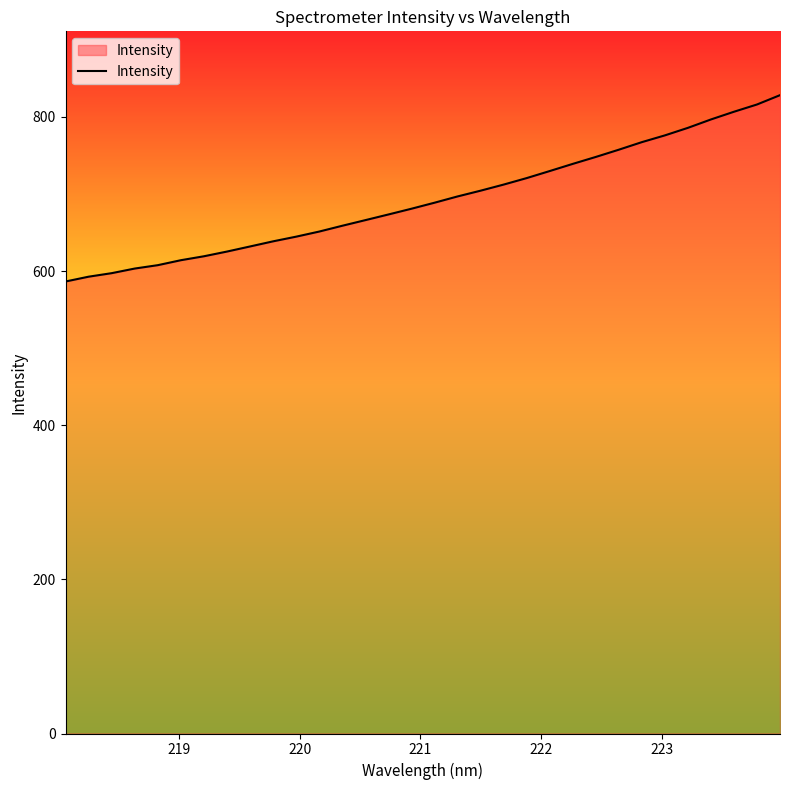

What is the maximum value shown in the chart?

828.3